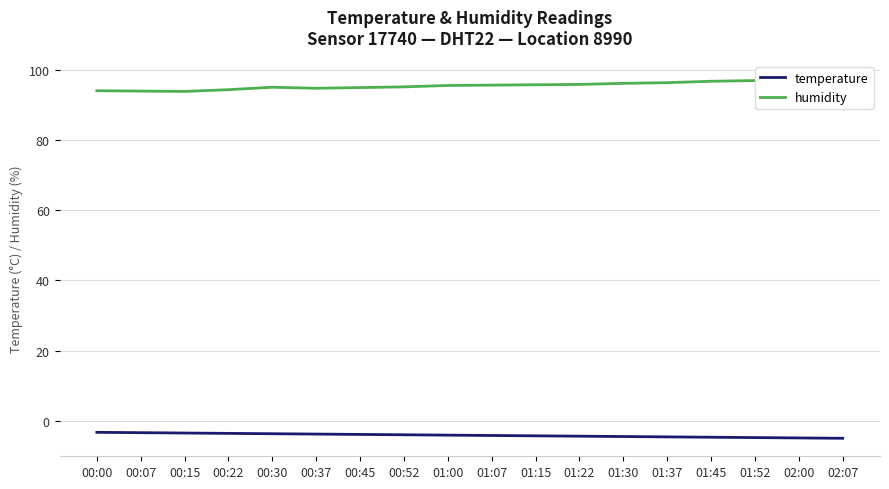

Which series has the widest spread of values?

humidity